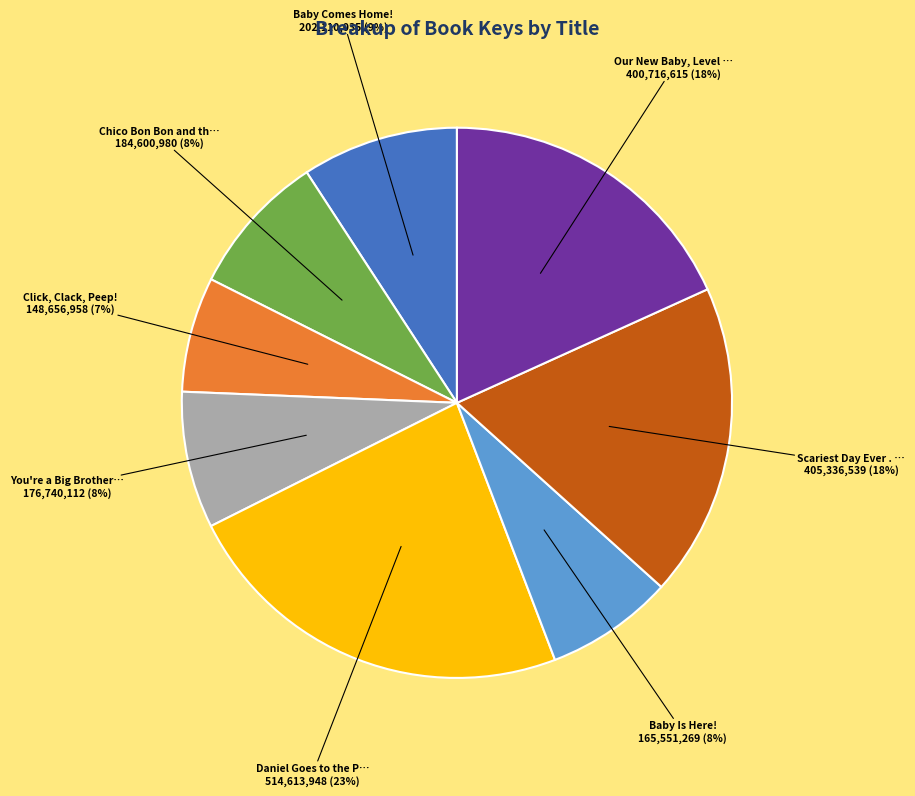

To the nearest percent, what is the average slice percentage?

12%